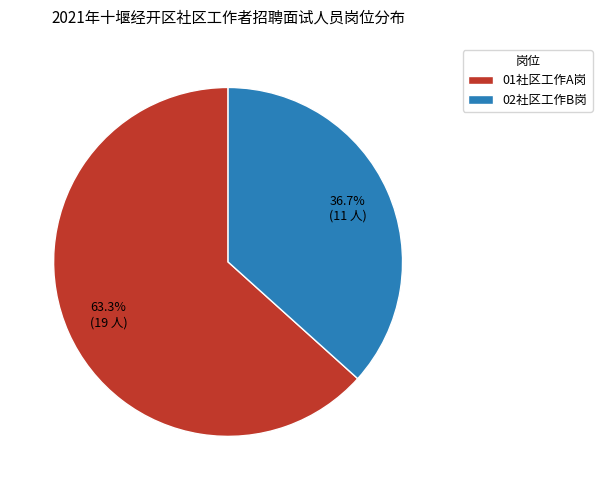

What percentage is the 02社区工作B岗 slice, to the nearest percent?

37%